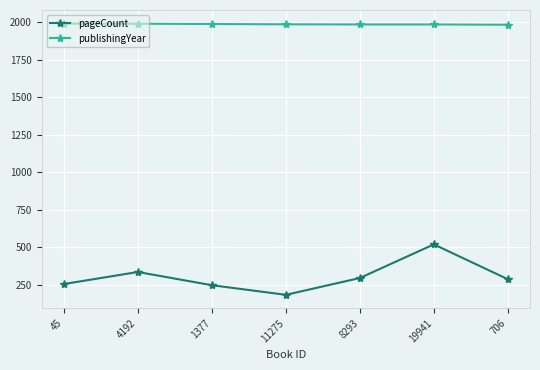

Which series has the widest spread of values?

pageCount